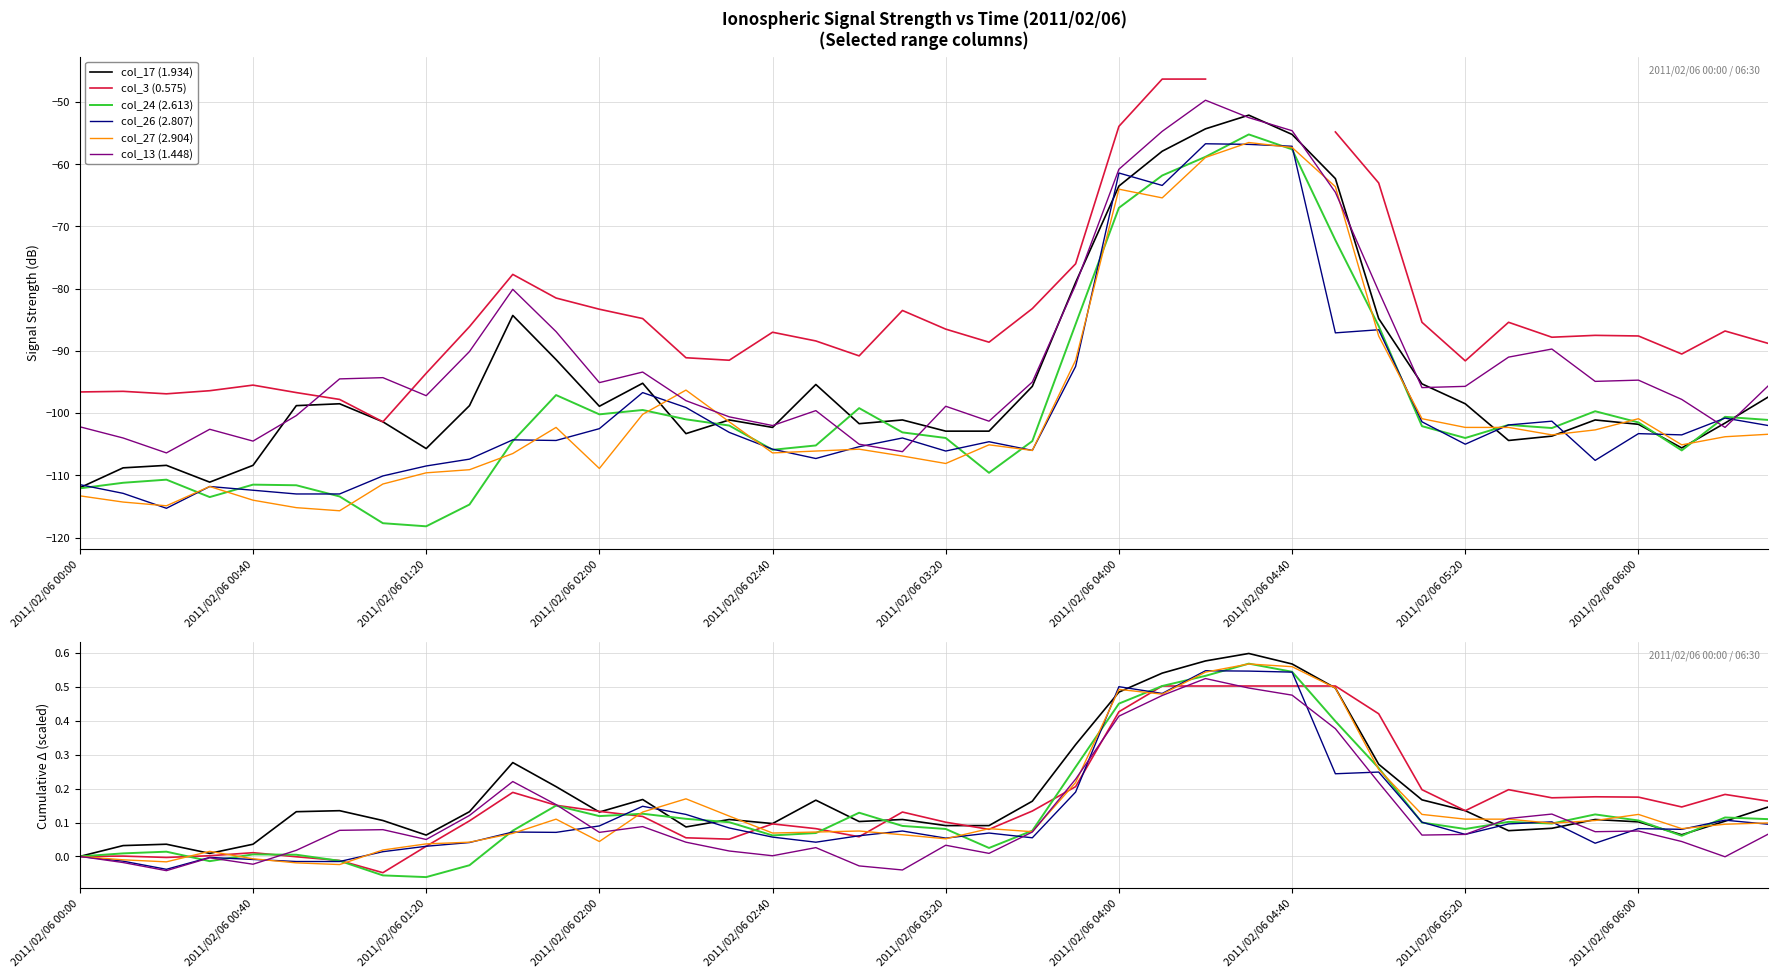

What are all the series names shown in the legend?

col_17 (1.934), col_3 (0.575), col_24 (2.613), col_26 (2.807), col_27 (2.904), col_13 (1.448)